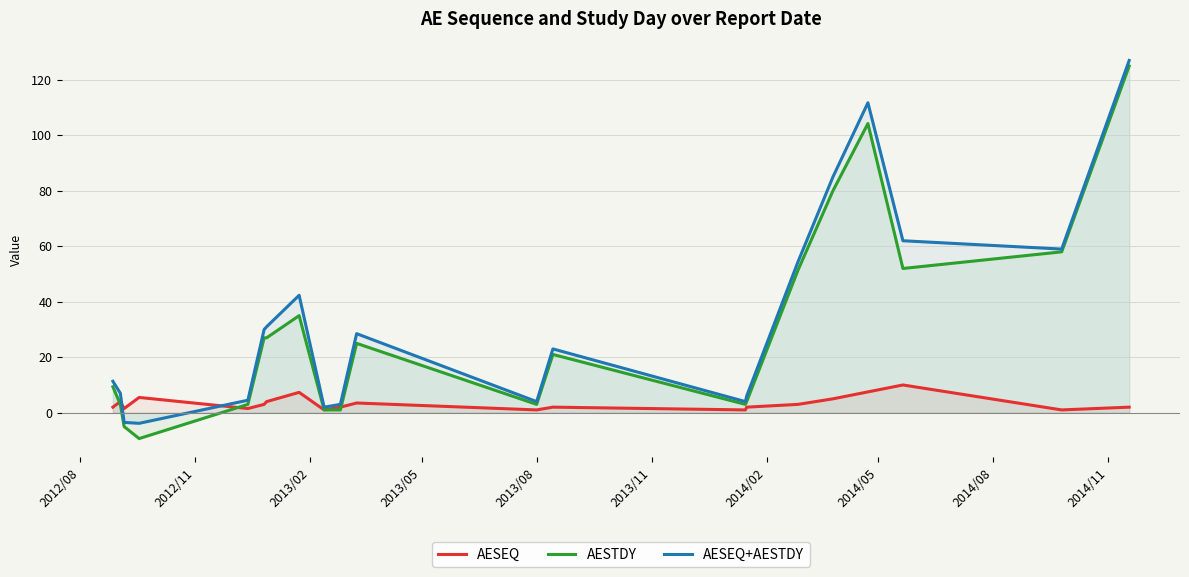

Which series ends up on top after the final intersection of AESEQ+AESTDY and AESEQ?

AESEQ+AESTDY